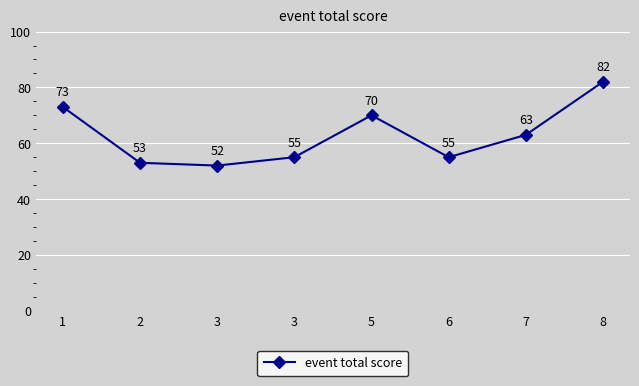

Is it true that the value at 3 is 33?

False